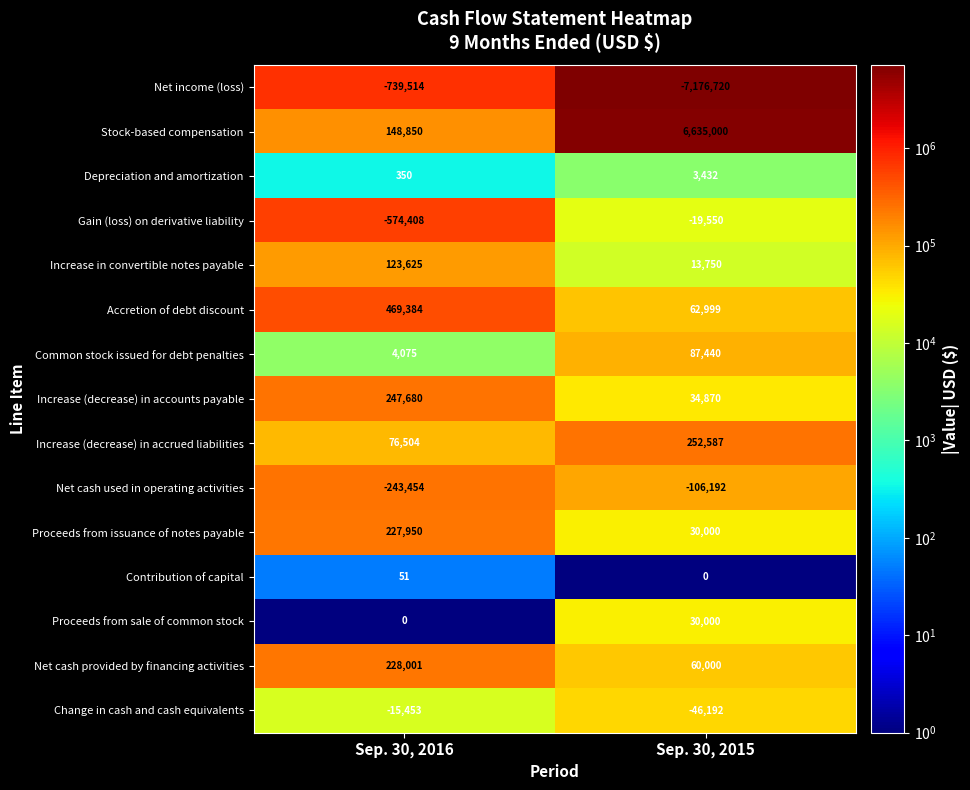

Rank the series by their maximum value, from highest to lowest.

Stock-based compensation, Accretion of debt discount, Increase (decrease) in accrued liabilities, Increase (decrease) in accounts payable, Net cash provided by financing activities, Proceeds from issuance of notes payable, Increase in convertible notes payable, Common stock issued for debt penalties, Proceeds from sale of common stock, Depreciation and amortization, Contribution of capital, Change in cash and cash equivalents, Gain (loss) on derivative liability, Net cash used in operating activities, Net income (loss)